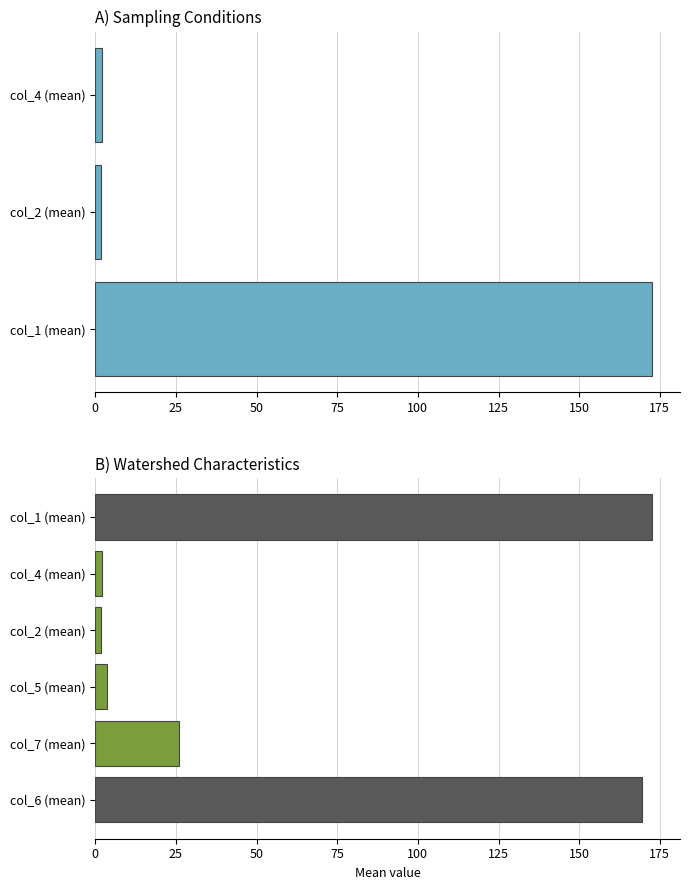

Does the chart contain stacked bars?

No